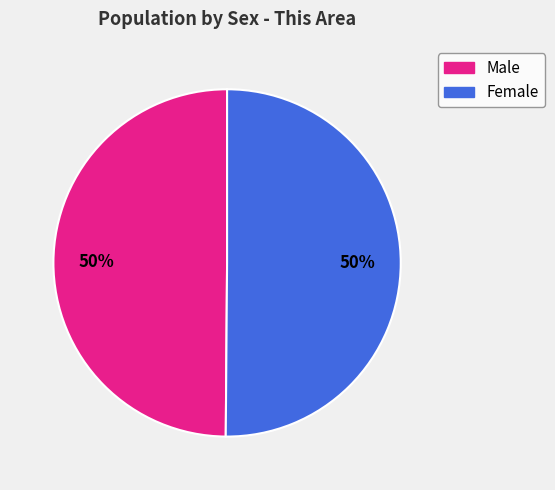

To the nearest percent, what is the average slice percentage?

50%